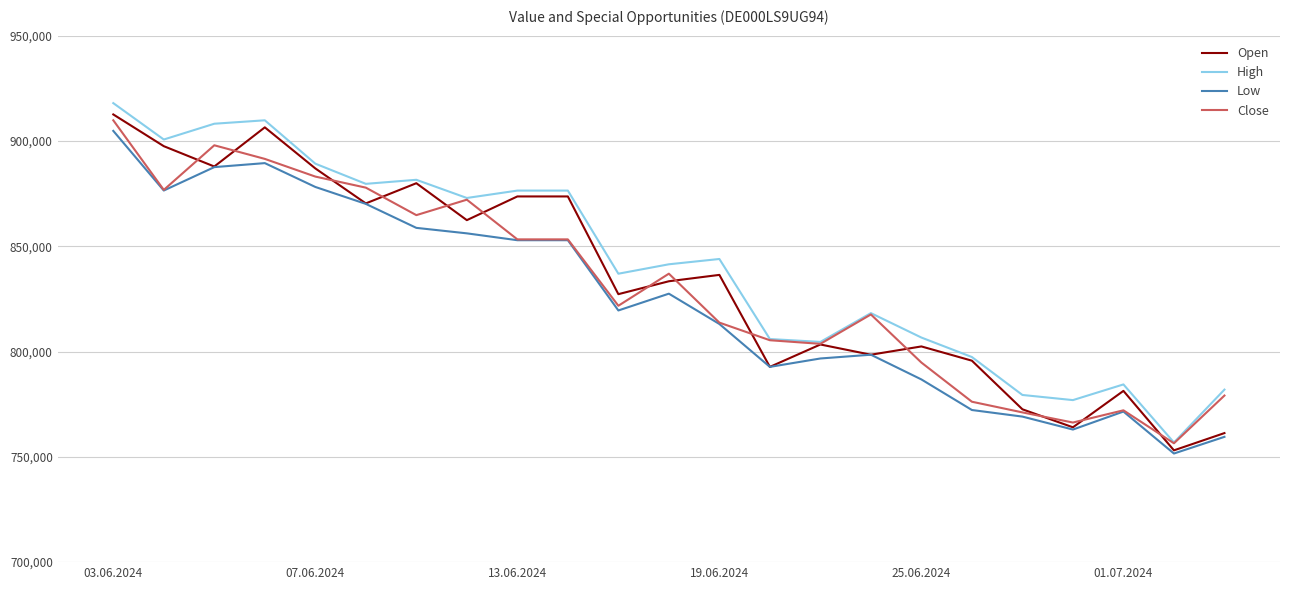

What is the smallest value displayed?

751573